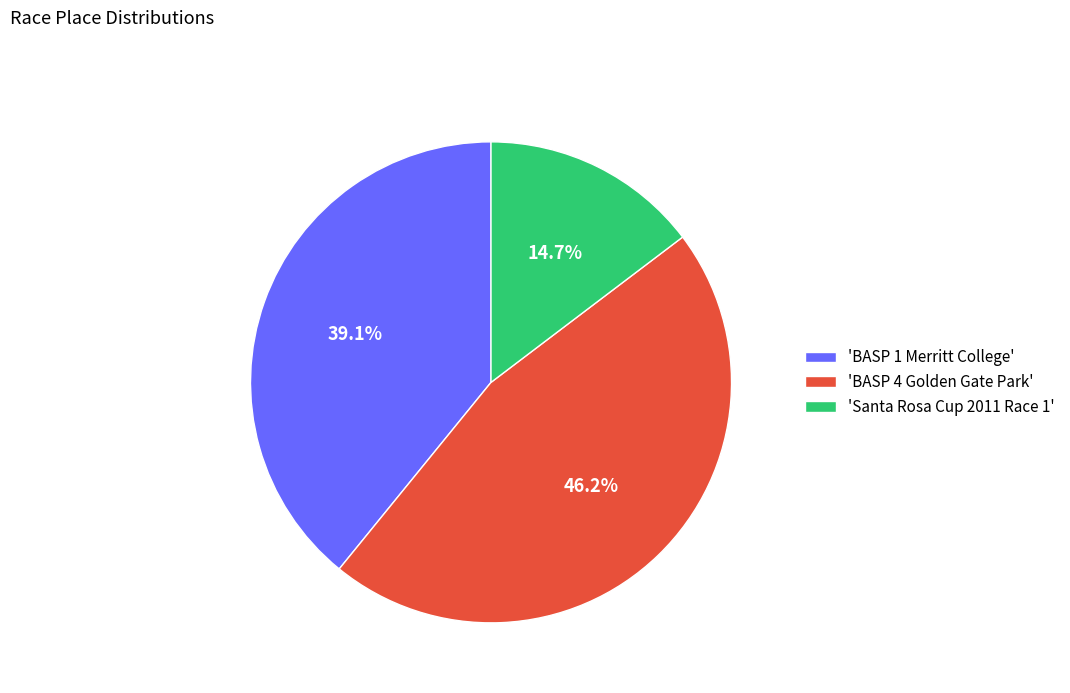

Which slice is the largest?

'BASP 4 Golden Gate Park'